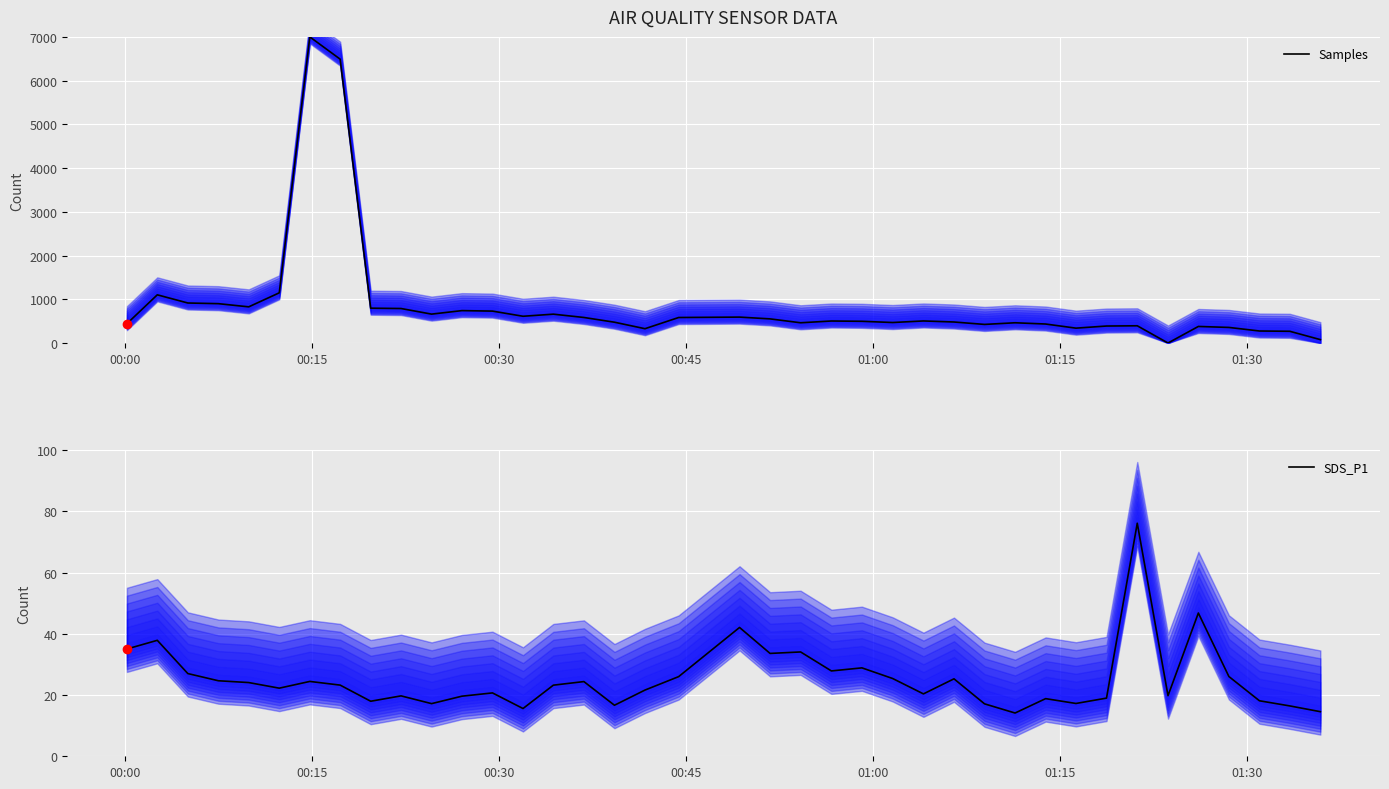

In Samples, how many points are higher than both neighbors (excluding endpoints)?

10